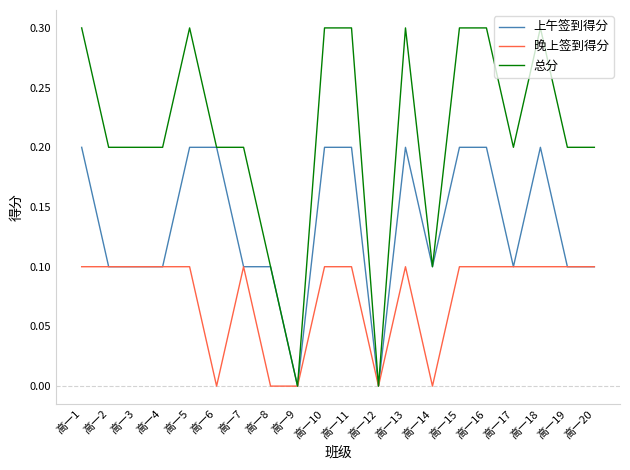

True or false: 上午签到得分 has a value of 0.3 at 高一11.

False